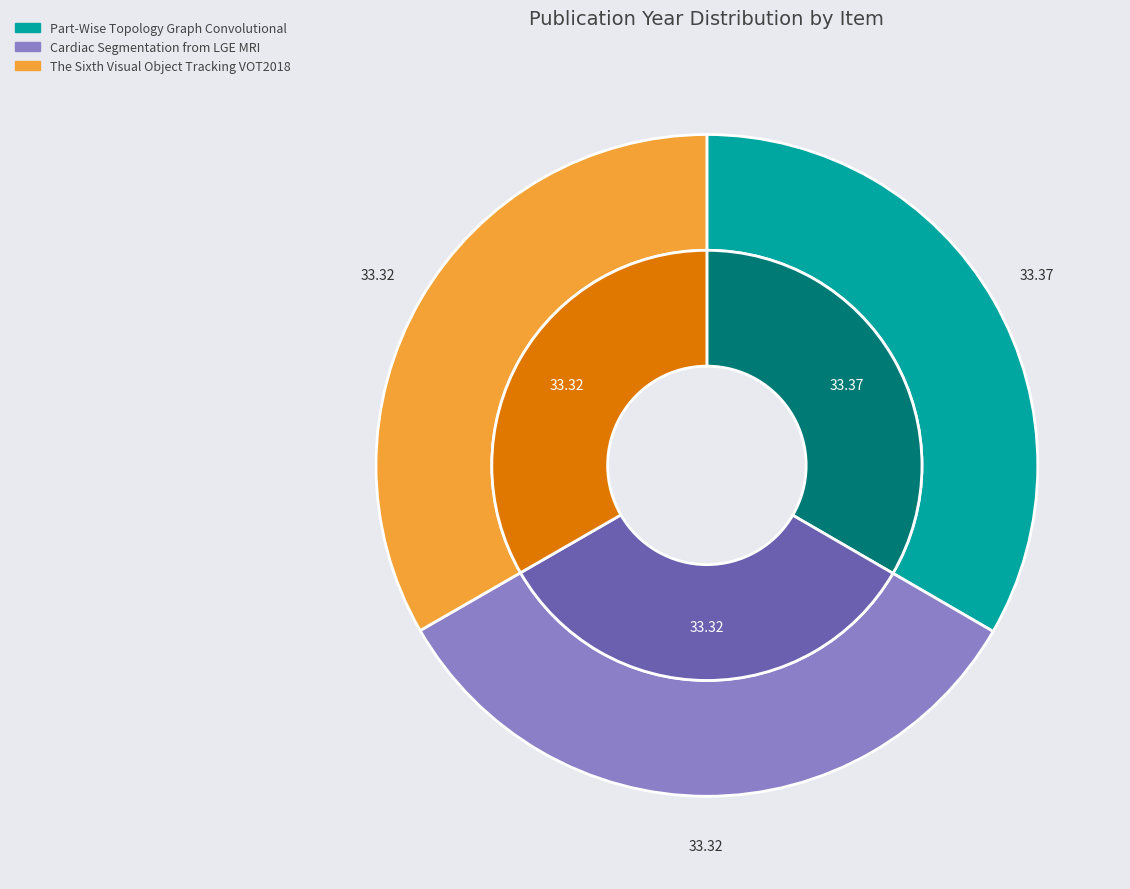

What portion of the pie excludes Part-Wise Topology Graph Convolutional?

66.6%